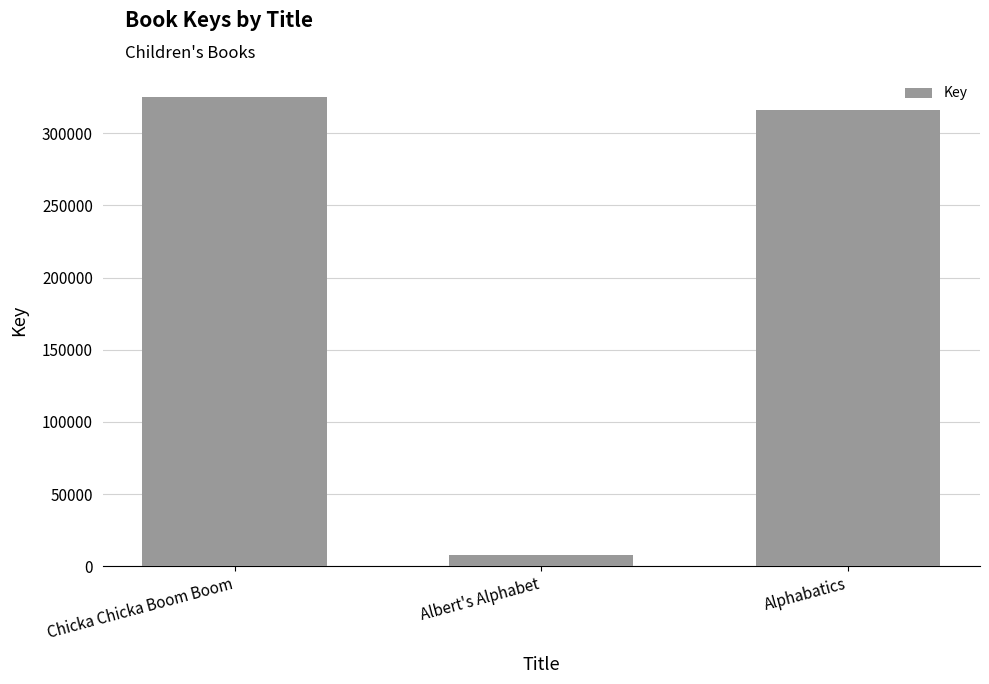

Is it true that the value at Chicka Chicka Boom Boom is 324649?

True